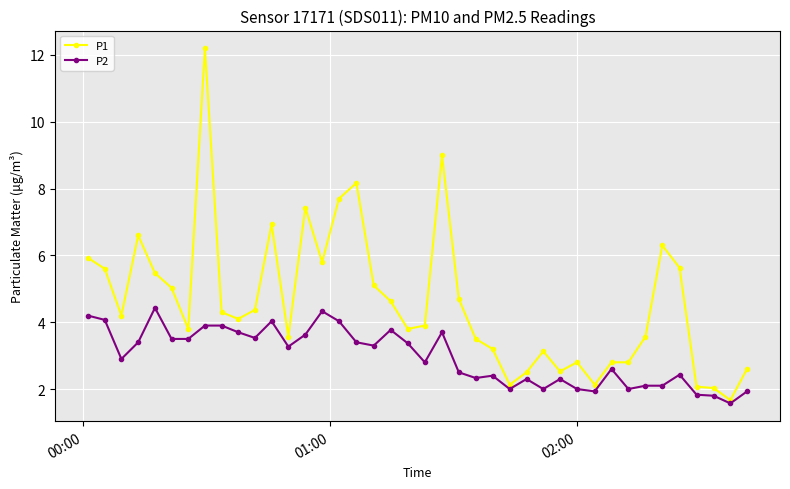

What is the smallest value displayed?

1.6